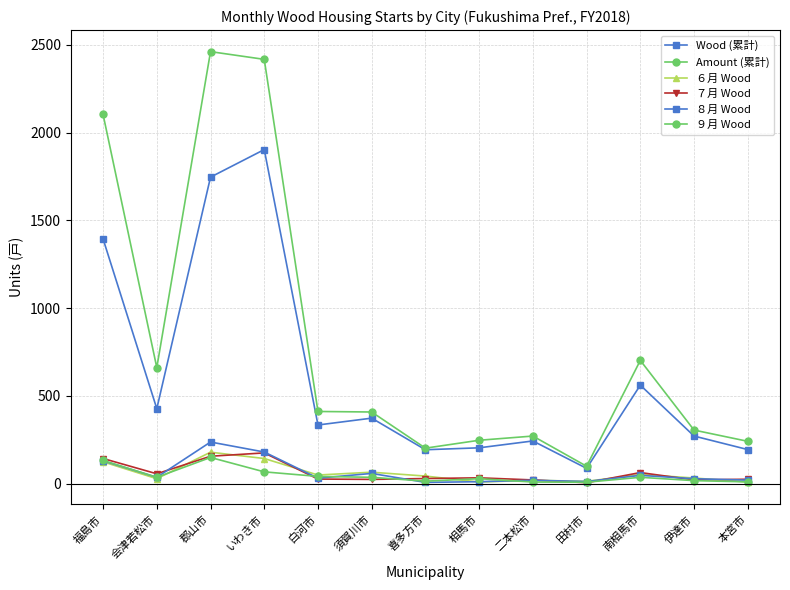

How many data points in ６月 Wood are less than 43?

6